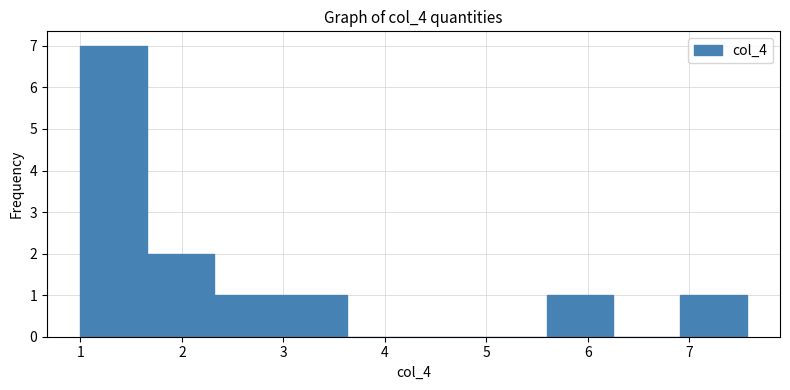

Reading left to right, transcribe this chart: for each bar, give the range it covers on the x-axis and its height. Neither the bar edges nor the heights are printed on the chart, so give them approximately, as read against the axes.

1.0 to 1.7: 7
1.7 to 2.3: 2
2.3 to 3.0: 1
3.0 to 3.6: 1
3.6 to 4.3: 0
4.3 to 4.9: 0
4.9 to 5.6: 0
5.6 to 6.3: 1
6.3 to 6.9: 0
6.9 to 7.6: 1